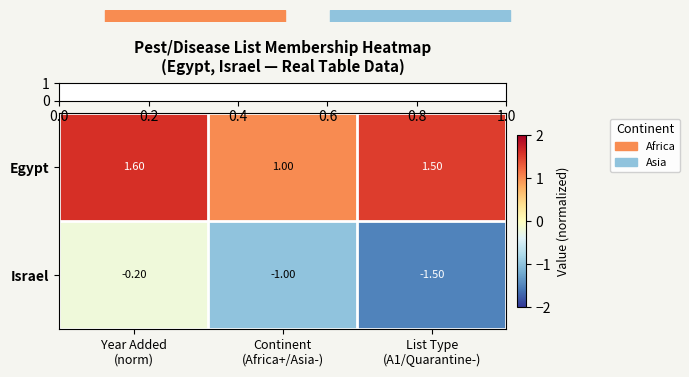

How many distinct data groups are displayed?

2